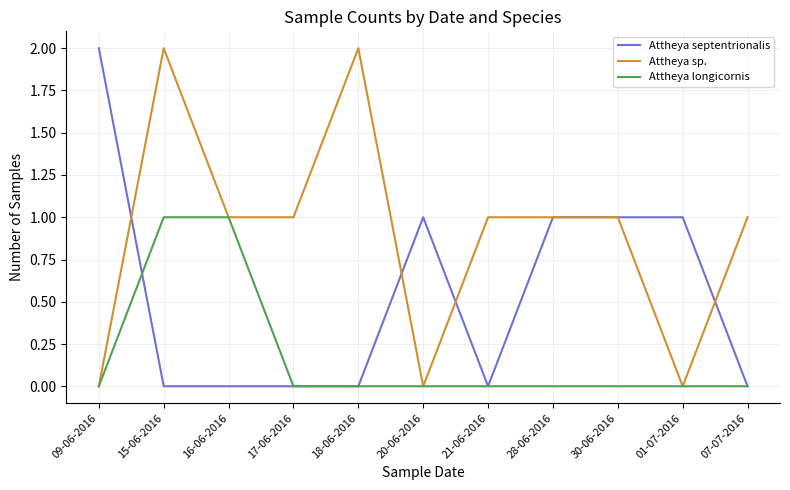

Which series has the largest total across all categories?

Attheya sp.